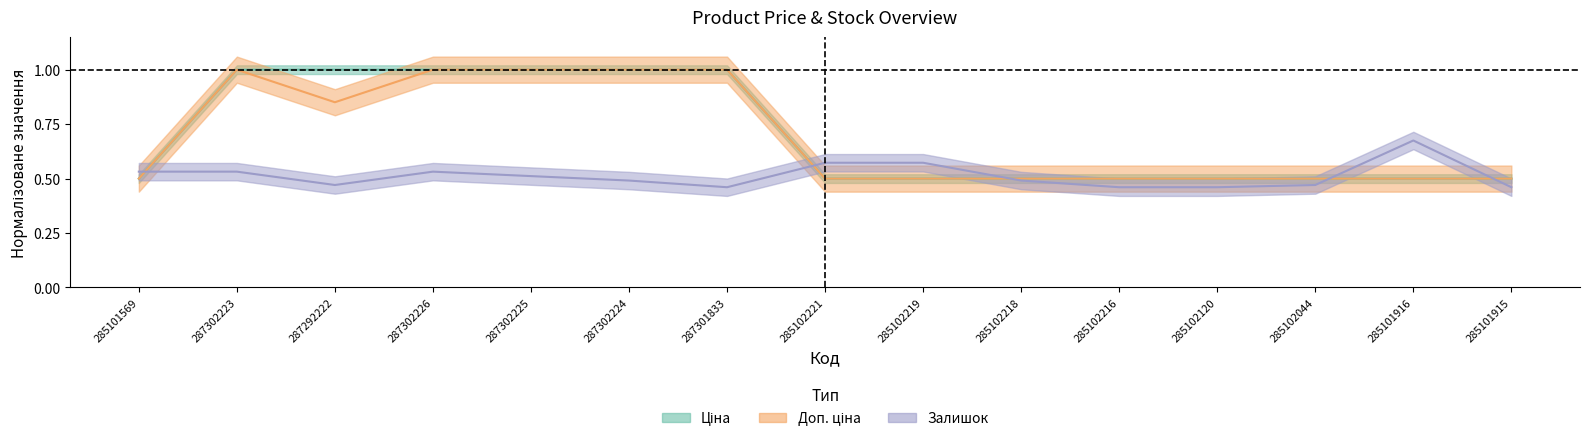

At how many categories does at least one series exceed 0?

15